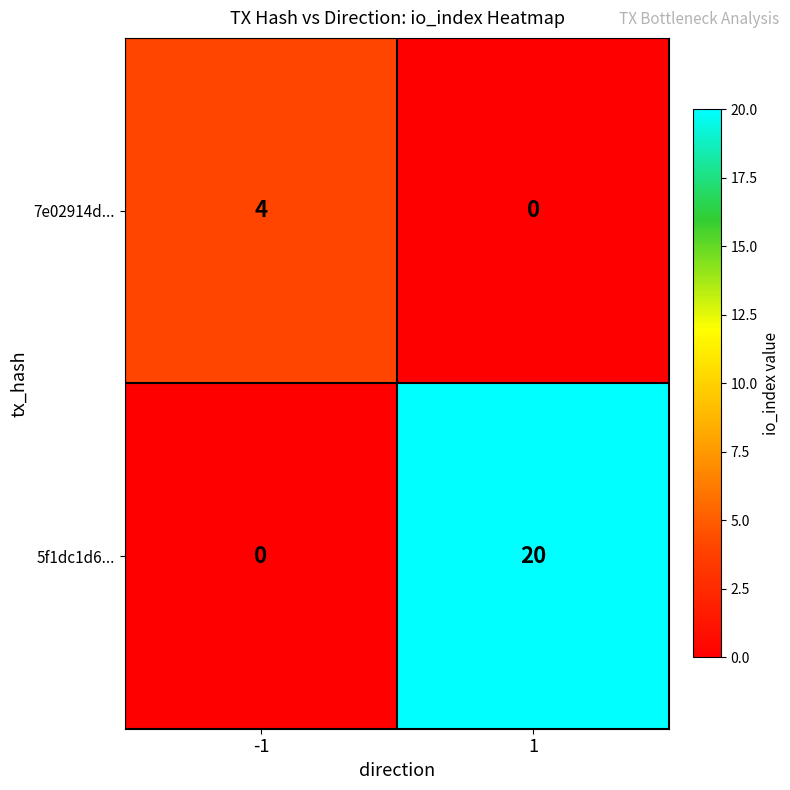

Is it true that 7e02914d... equals -2 at 1?

False